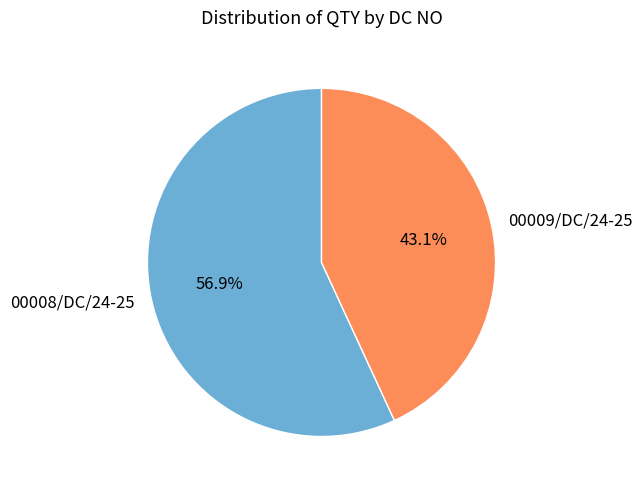

To the nearest percent, what is the difference between the 00009/DC/24-25 and 00008/DC/24-25 slice percentages?

14%